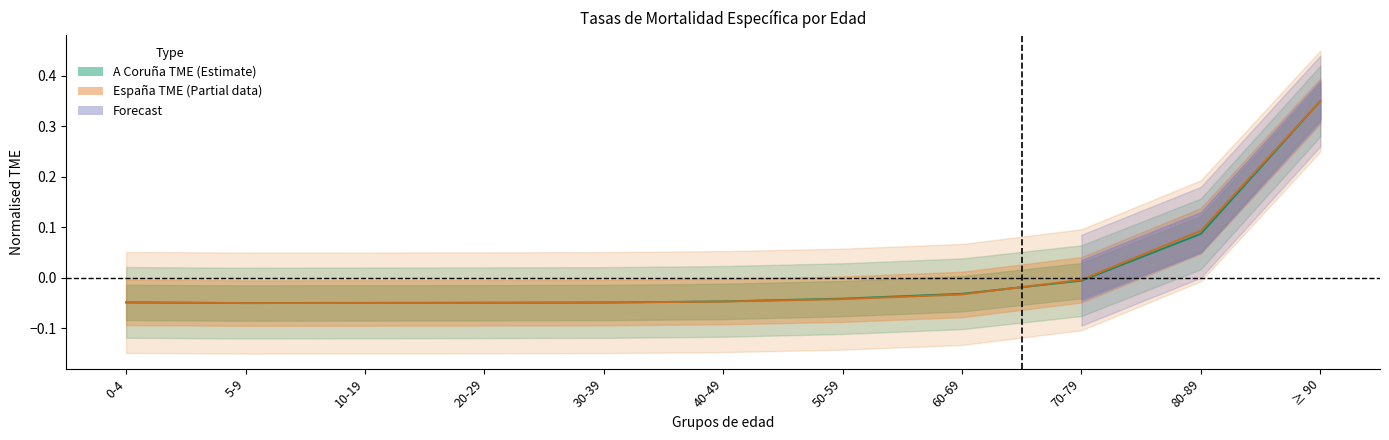

True or false: TME Espana and TME A Coruna cross at least once.

True